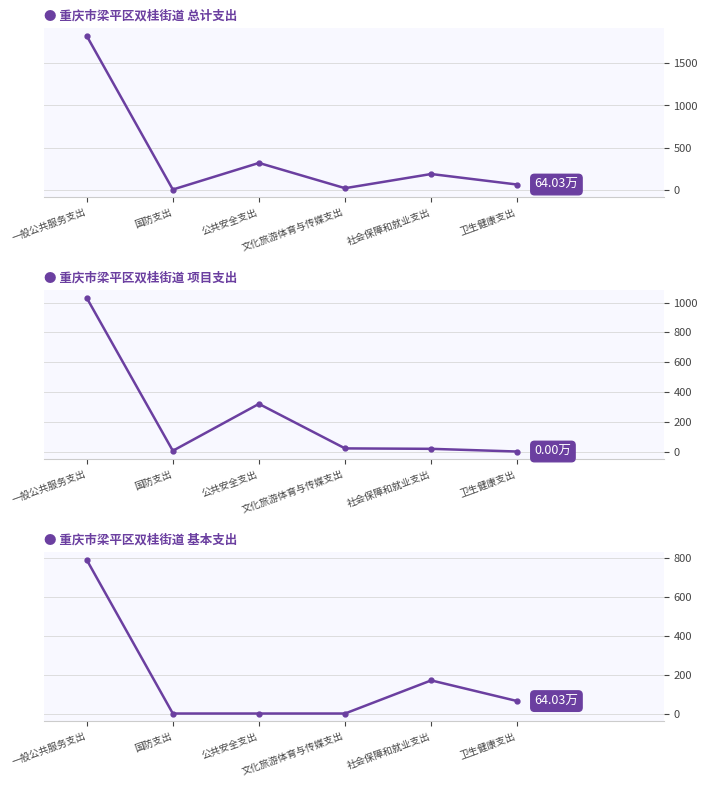

True or false: 基本支出 has a value of 64.0 at 卫生健康支出.

True